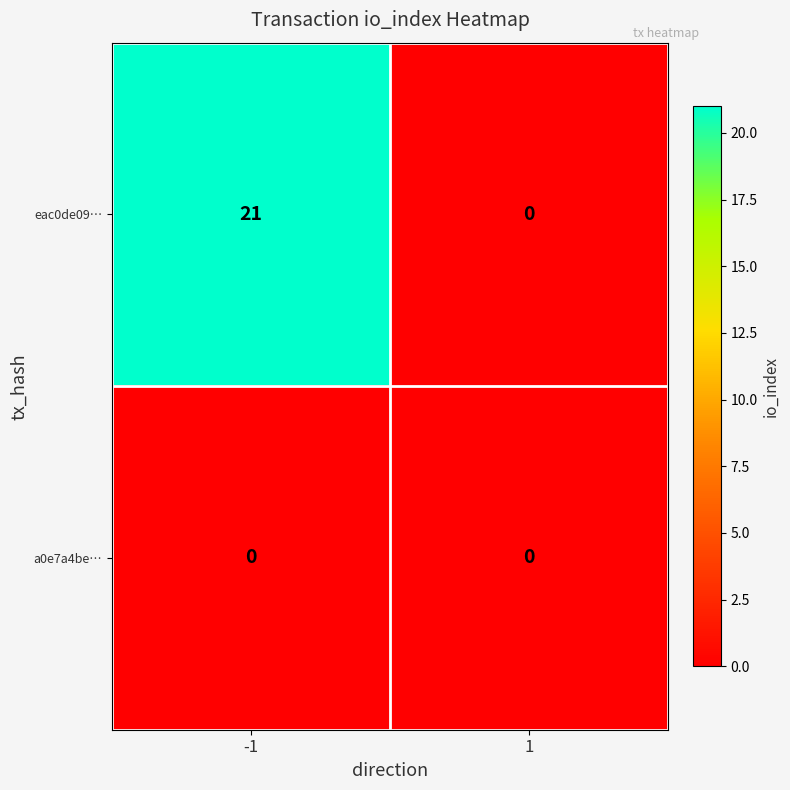

What is the sum of all eac0de09… values?

21